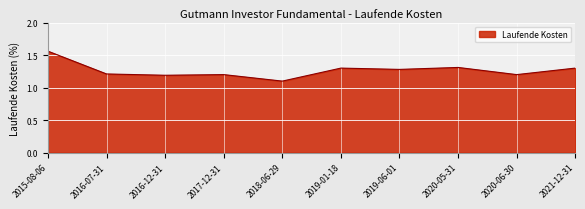

What position from the left is 2017-12-31?

4